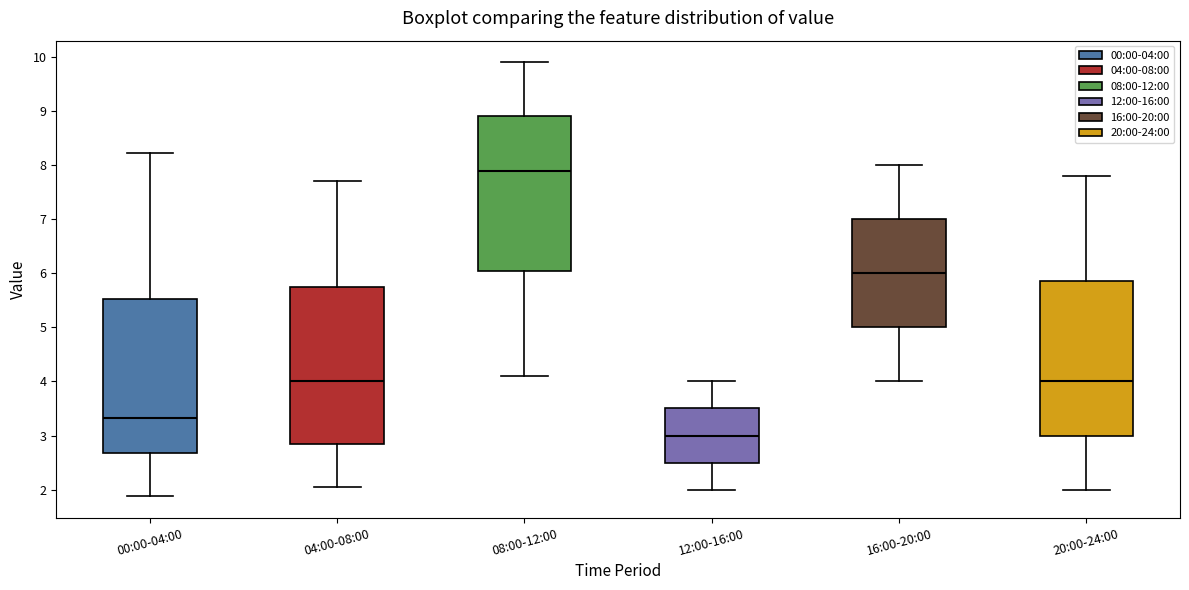

Which box's median line is the highest?

08:00-12:00